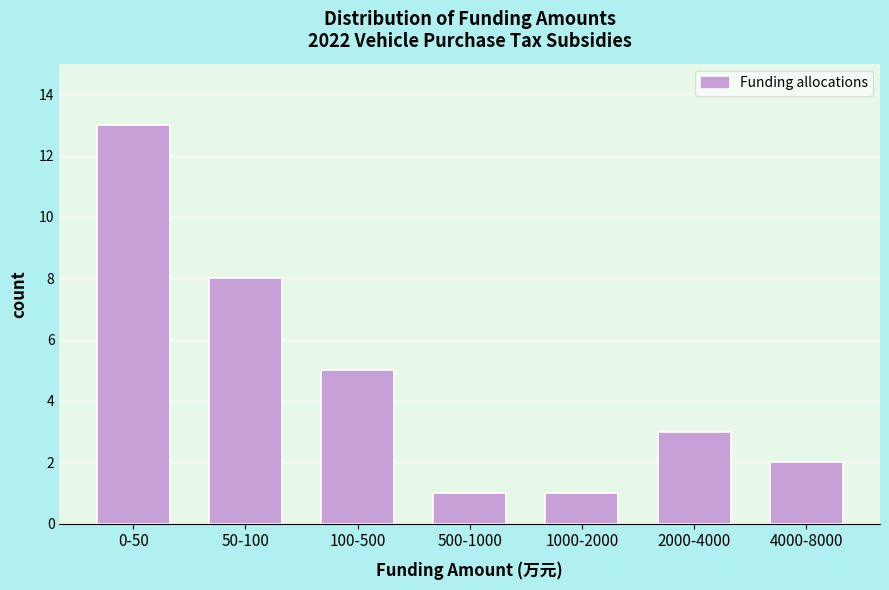

Reading left to right, what are all the values shown in this chart?

0-50=13	50-100=8	100-500=5	500-1000=1	1000-2000=1	2000-4000=3	4000-8000=2